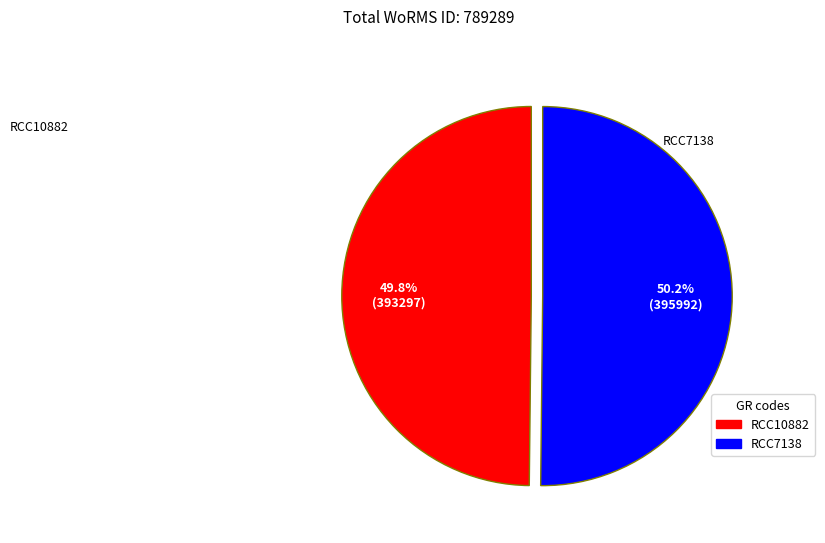

How much of the chart is everything except RCC10882?

50.2%